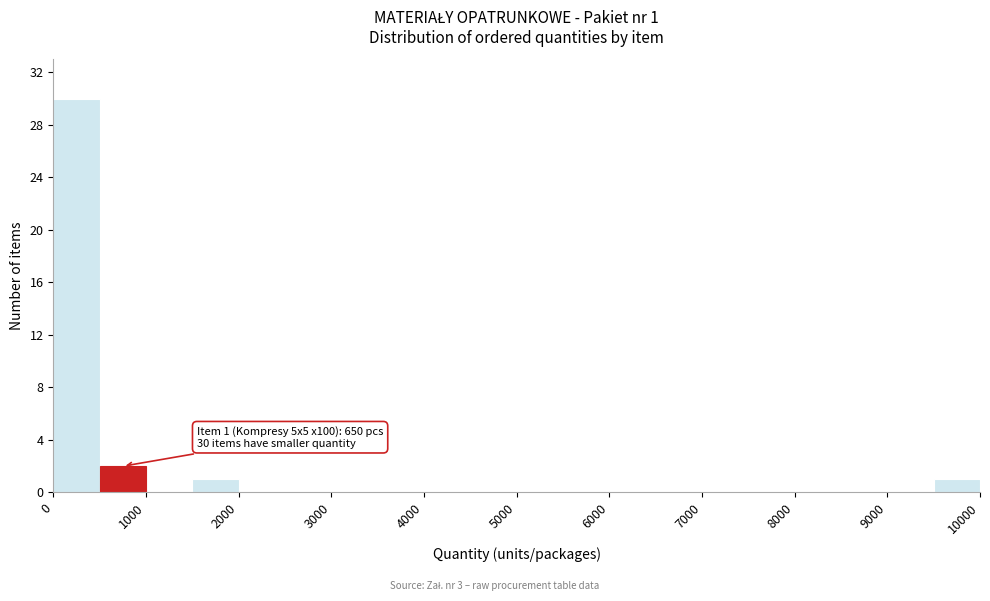

Which range on the x-axis has the tallest bar?

0 to 500